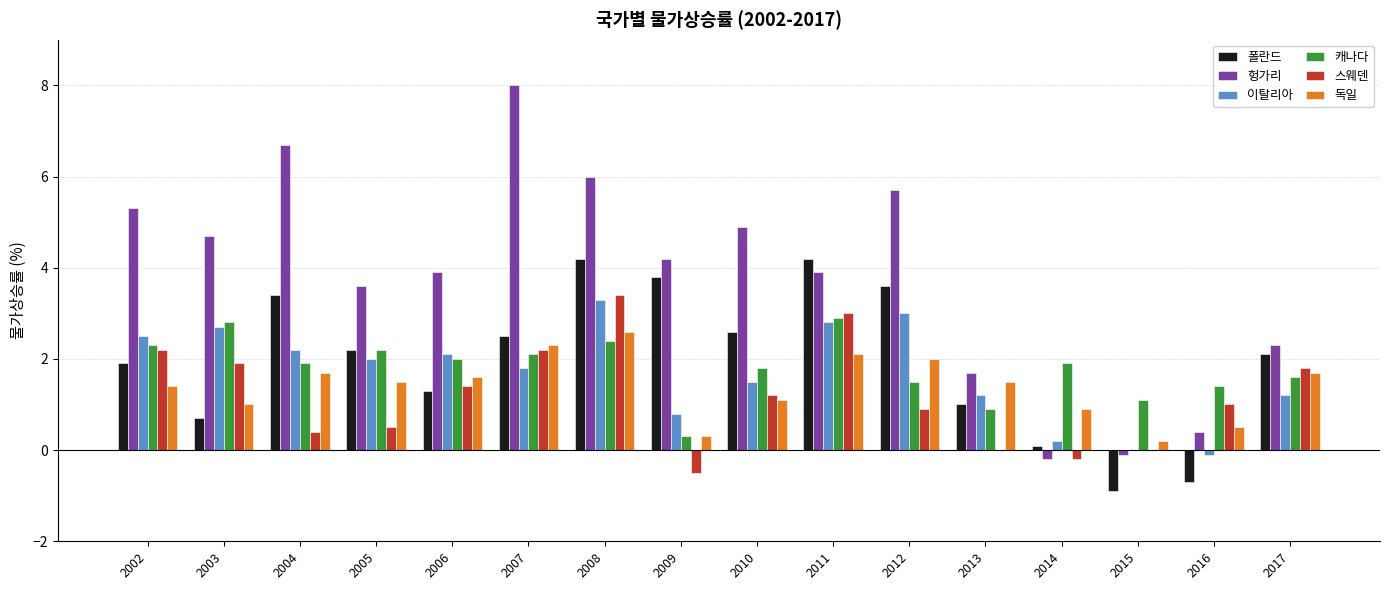

Reading left to right, list all the values displayed in this chart.

폴란드: 1.9	0.7	3.4	2.2	1.3	2.5	4.2	3.8	2.6	4.2	3.6	1.0	0.1	-0.9	-0.7	2.1
헝가리: 5.3	4.7	6.7	3.6	3.9	8.0	6.0	4.2	4.9	3.9	5.7	1.7	-0.2	-0.1	0.4	2.3
이탈리아: 2.5	2.7	2.2	2.0	2.1	1.8	3.3	0.8	1.5	2.8	3.0	1.2	0.2	0.0	-0.1	1.2
캐나다: 2.3	2.8	1.9	2.2	2.0	2.1	2.4	0.3	1.8	2.9	1.5	0.9	1.9	1.1	1.4	1.6
스웨덴: 2.2	1.9	0.4	0.5	1.4	2.2	3.4	-0.5	1.2	3.0	0.9	0.0	-0.2	0.0	1.0	1.8
독일: 1.4	1.0	1.7	1.5	1.6	2.3	2.6	0.3	1.1	2.1	2.0	1.5	0.9	0.2	0.5	1.7